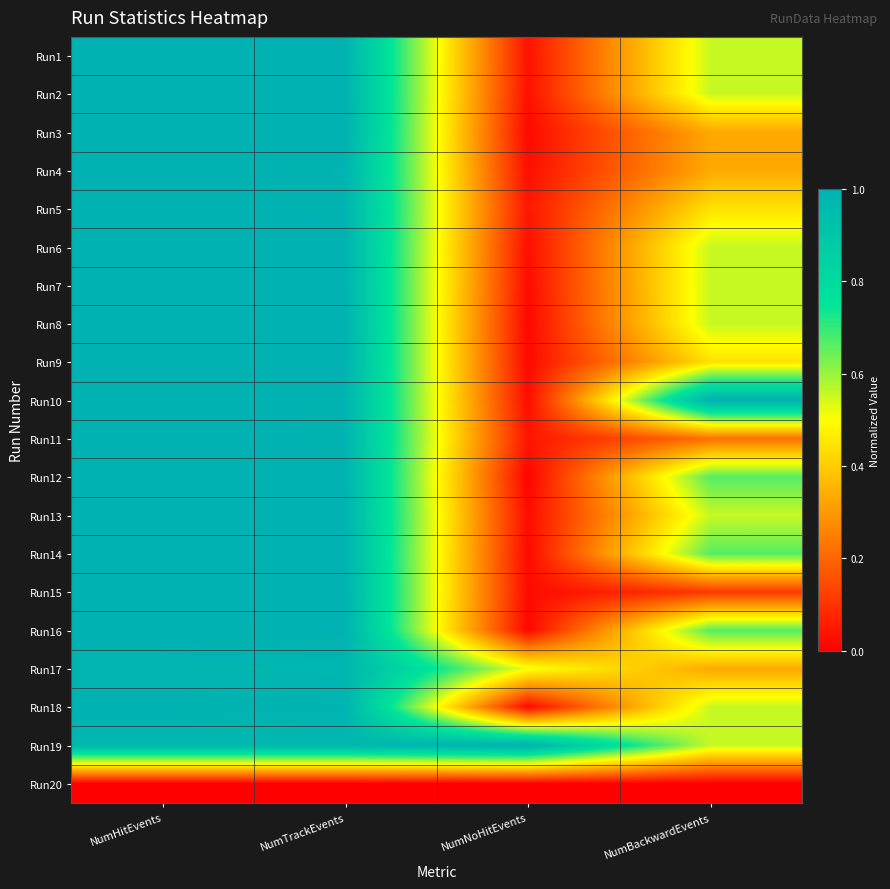

Reading left to right, extract all data points from this chart.

Run1: NumHitEvents=1.0	NumTrackEvents=1.0	NumNoHitEvents=0.0	NumBackwardEvents=0.6
Run2: NumHitEvents=1.0	NumTrackEvents=1.0	NumNoHitEvents=0.0	NumBackwardEvents=0.6
Run3: NumHitEvents=1.0	NumTrackEvents=1.0	NumNoHitEvents=0.0	NumBackwardEvents=0.3
Run4: NumHitEvents=1.0	NumTrackEvents=1.0	NumNoHitEvents=0.0	NumBackwardEvents=0.3
Run5: NumHitEvents=1.0	NumTrackEvents=1.0	NumNoHitEvents=0.0	NumBackwardEvents=0.4
Run6: NumHitEvents=1.0	NumTrackEvents=1.0	NumNoHitEvents=0.0	NumBackwardEvents=0.6
Run7: NumHitEvents=1.0	NumTrackEvents=1.0	NumNoHitEvents=0.0	NumBackwardEvents=0.6
Run8: NumHitEvents=1.0	NumTrackEvents=1.0	NumNoHitEvents=0.0	NumBackwardEvents=0.6
Run9: NumHitEvents=1.0	NumTrackEvents=1.0	NumNoHitEvents=0.0	NumBackwardEvents=0.4
Run10: NumHitEvents=1.0	NumTrackEvents=1.0	NumNoHitEvents=0.0	NumBackwardEvents=1.0
Run11: NumHitEvents=1.0	NumTrackEvents=1.0	NumNoHitEvents=0.0	NumBackwardEvents=0.2
Run12: NumHitEvents=1.0	NumTrackEvents=1.0	NumNoHitEvents=0.0	NumBackwardEvents=0.7
Run13: NumHitEvents=1.0	NumTrackEvents=1.0	NumNoHitEvents=0.0	NumBackwardEvents=0.6
Run14: NumHitEvents=1.0	NumTrackEvents=1.0	NumNoHitEvents=0.0	NumBackwardEvents=0.7
Run15: NumHitEvents=1.0	NumTrackEvents=1.0	NumNoHitEvents=0.0	NumBackwardEvents=0.1
Run16: NumHitEvents=1.0	NumTrackEvents=1.0	NumNoHitEvents=0.0	NumBackwardEvents=0.7
Run17: NumHitEvents=1.0	NumTrackEvents=1.0	NumNoHitEvents=0.5	NumBackwardEvents=0.3
Run18: NumHitEvents=1.0	NumTrackEvents=1.0	NumNoHitEvents=0.0	NumBackwardEvents=0.6
Run19: NumHitEvents=1.0	NumTrackEvents=1.0	NumNoHitEvents=1.0	NumBackwardEvents=0.6
Run20: NumHitEvents=0.0	NumTrackEvents=0.0	NumNoHitEvents=0.0	NumBackwardEvents=0.0